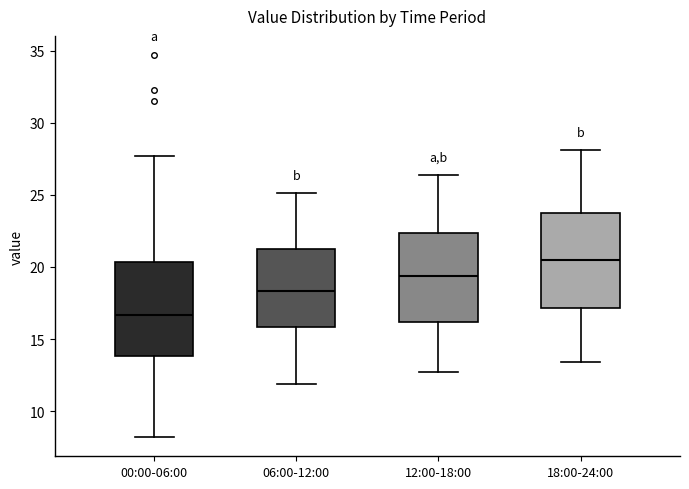

Reading left to right, read every box against the y-axis: the position of its median line, the range the box covers, and the ends of its whiskers. The values are not printed on the chart, so give them approximately, as read against the axis.

00:00-06:00: median 16.5, box 14.0 to 20.5, whiskers 8.0 to 27.5
06:00-12:00: median 18.5, box 16.0 to 21.5, whiskers 12.0 to 25.0
12:00-18:00: median 19.5, box 16.0 to 22.5, whiskers 12.5 to 26.5
18:00-24:00: median 20.5, box 17.0 to 24.0, whiskers 13.5 to 28.0